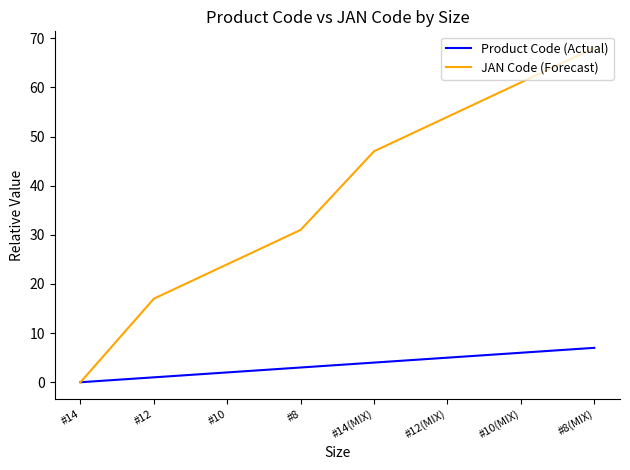

What is the total value across all series at #8(MIX)?

75